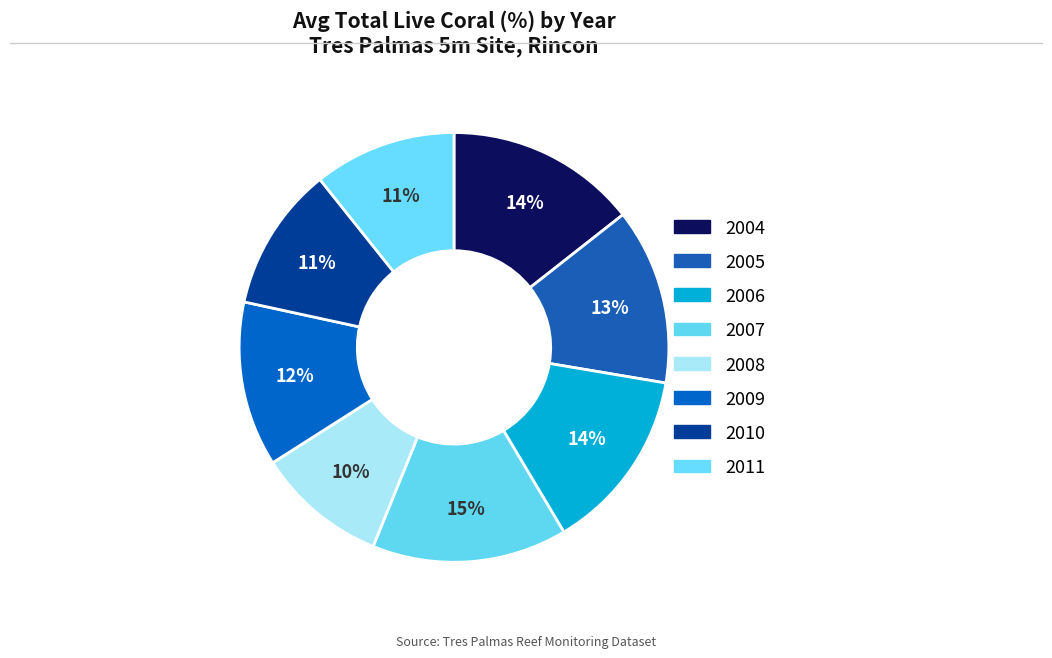

How many segments does this pie chart have?

8